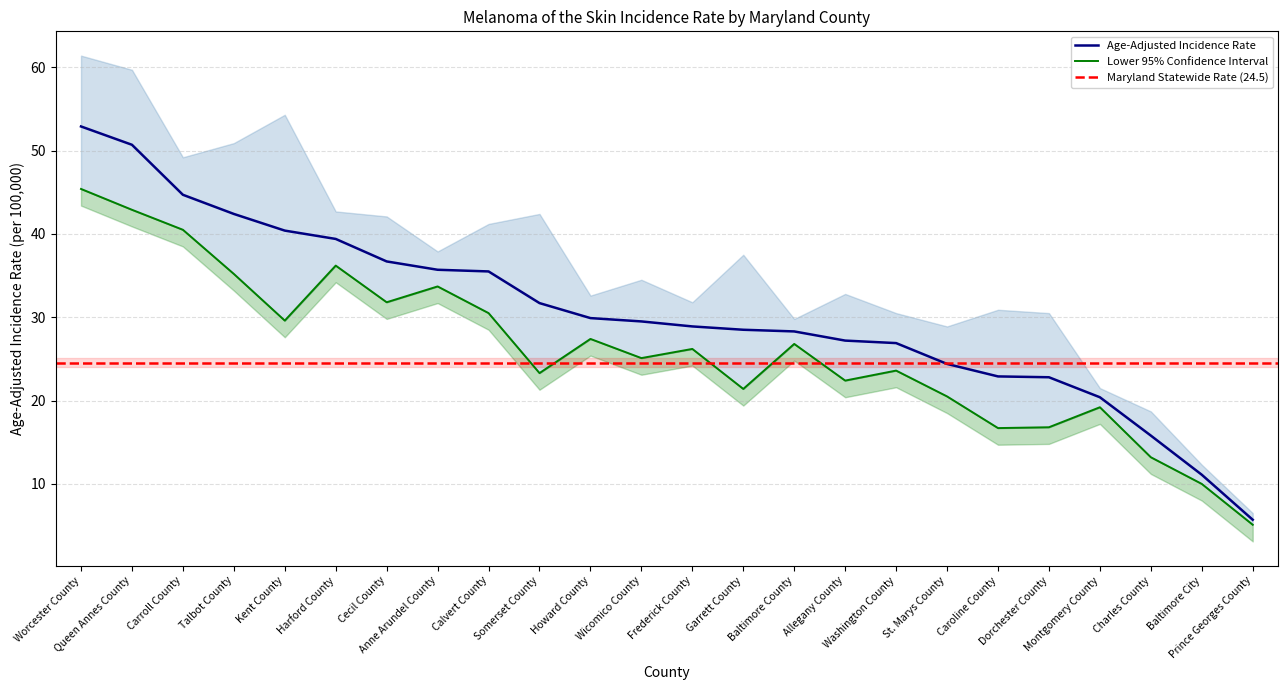

What is the sum of the Age-Adjusted Rate values at Montgomery County and Baltimore County?

48.7